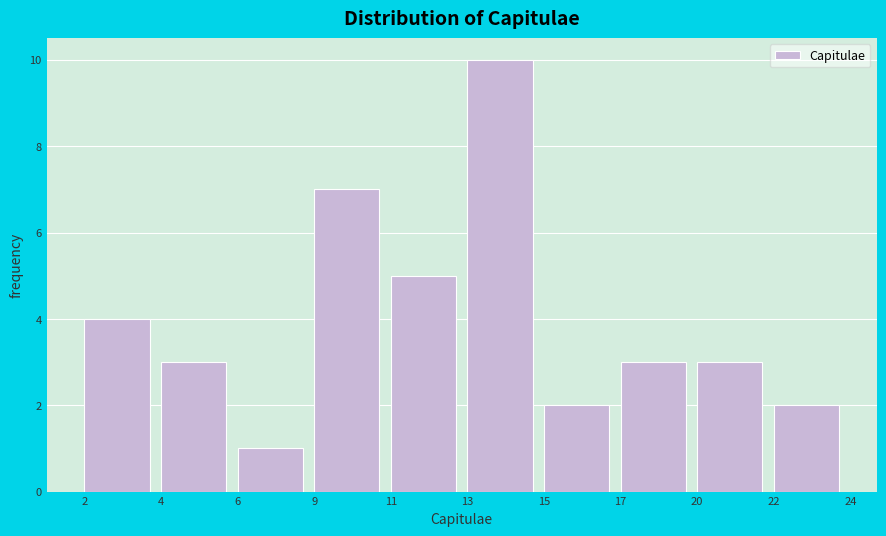

Reading left to right, extract all data points from this chart.

2=4	4=3	6=1	9=7	11=5	13=10	15=2	17=3	20=3	22=2